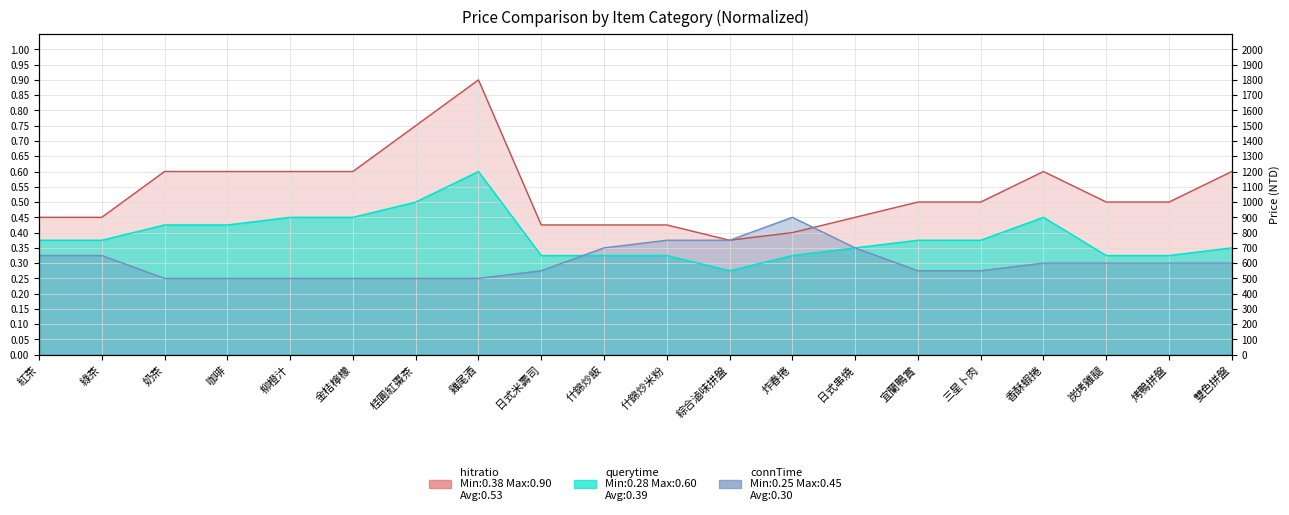

Which series has the largest total across all categories?

hitratio